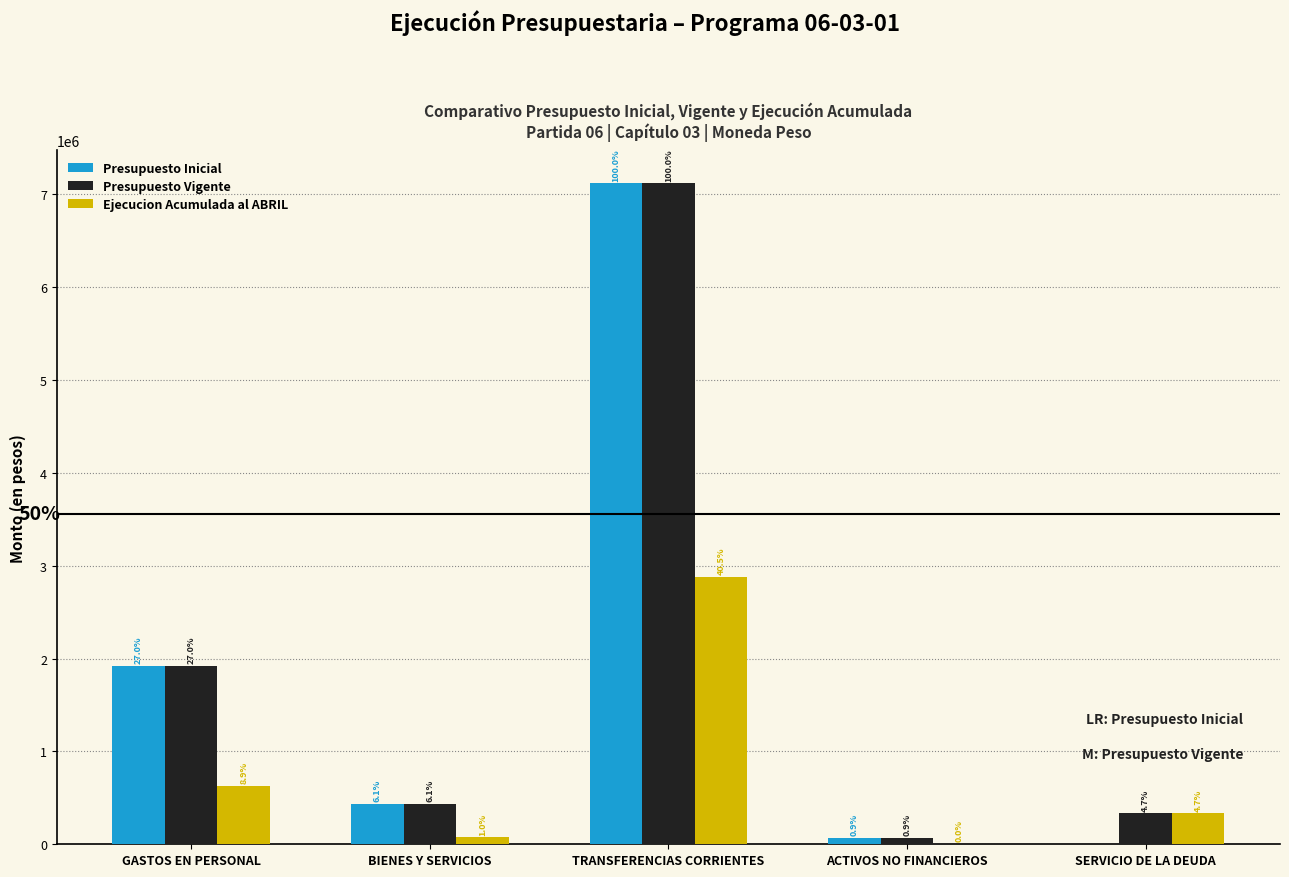

True or false: Presupuesto Inicial has a value of 66925 at ACTIVOS NO FINANCIEROS.

True